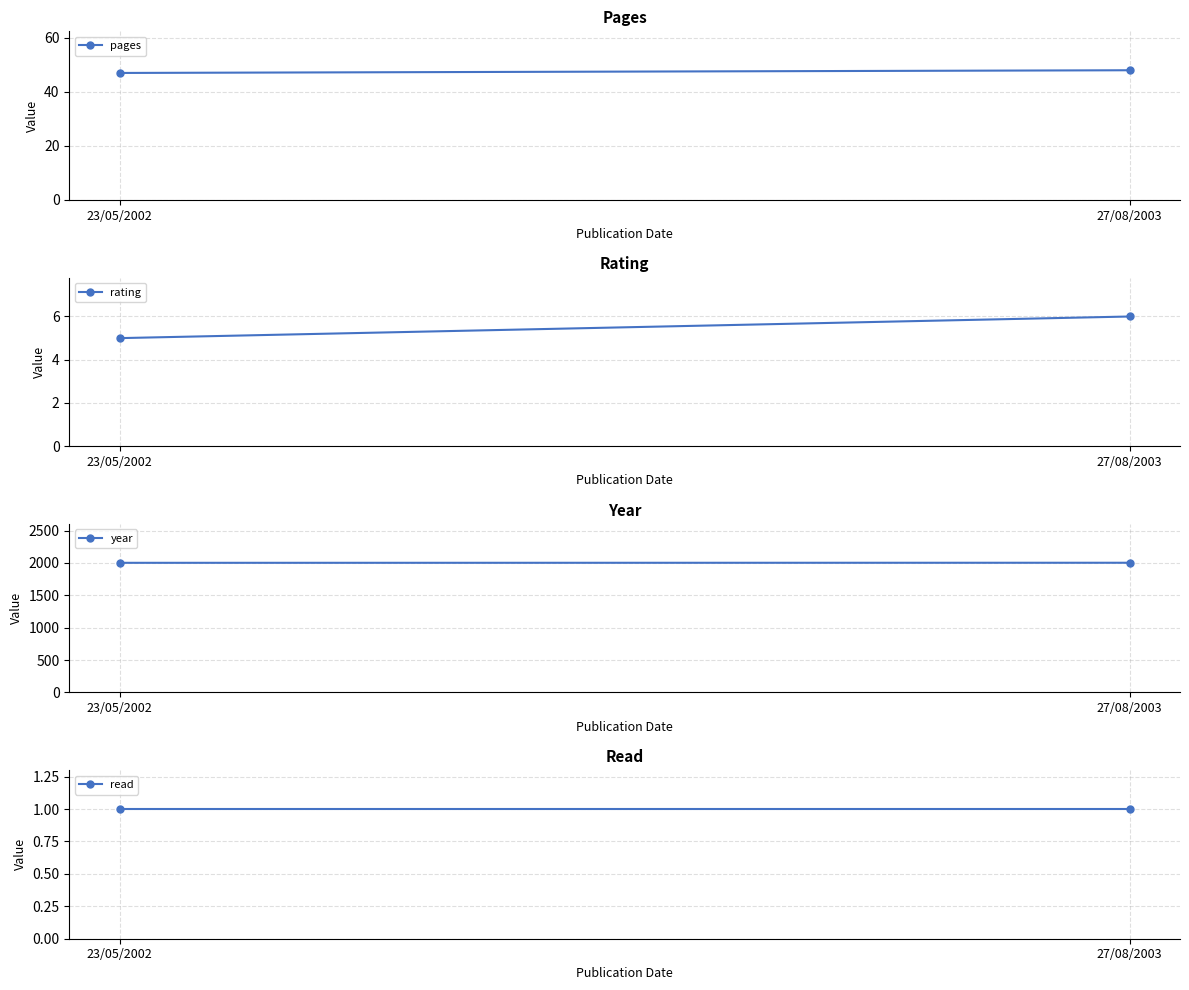

Reading left to right, list all the values displayed in this chart.

pages: 47	48
rating: 5	6
year: 2002	2003
read: 1	1